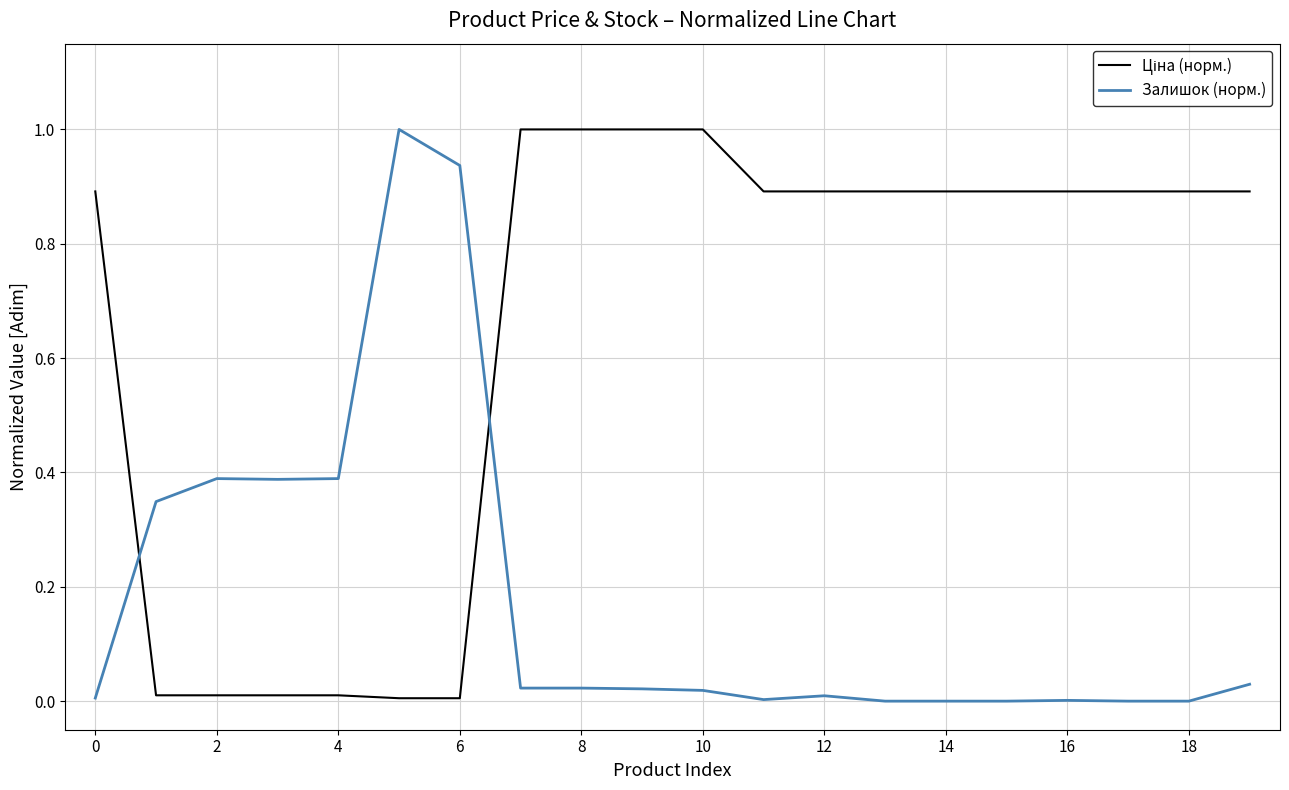

What is the maximum value for Залишок (норм.)?

1.0